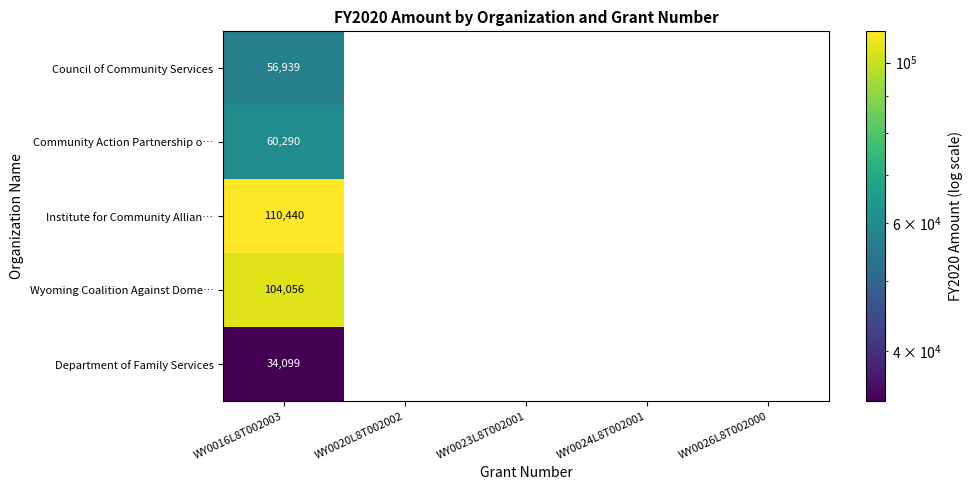

The value of Community Action Partnership o… at WY0016L8T002003 is 60290. True or false?

True